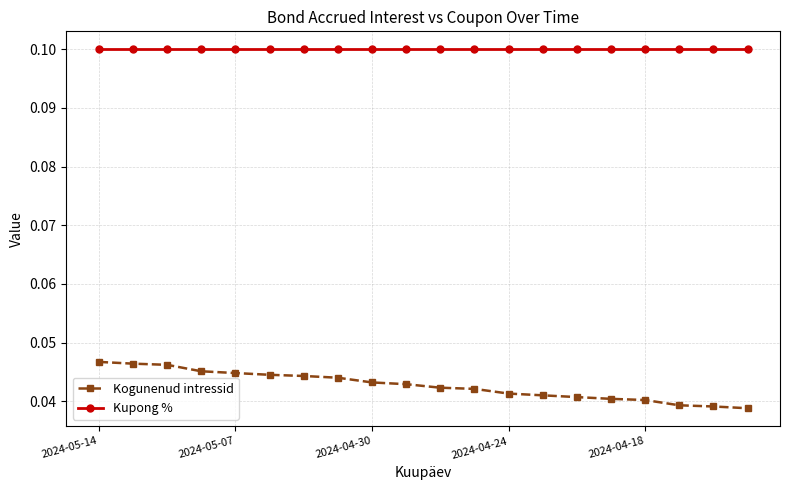

What is the sum of all Kogunenud intressid values?

0.9